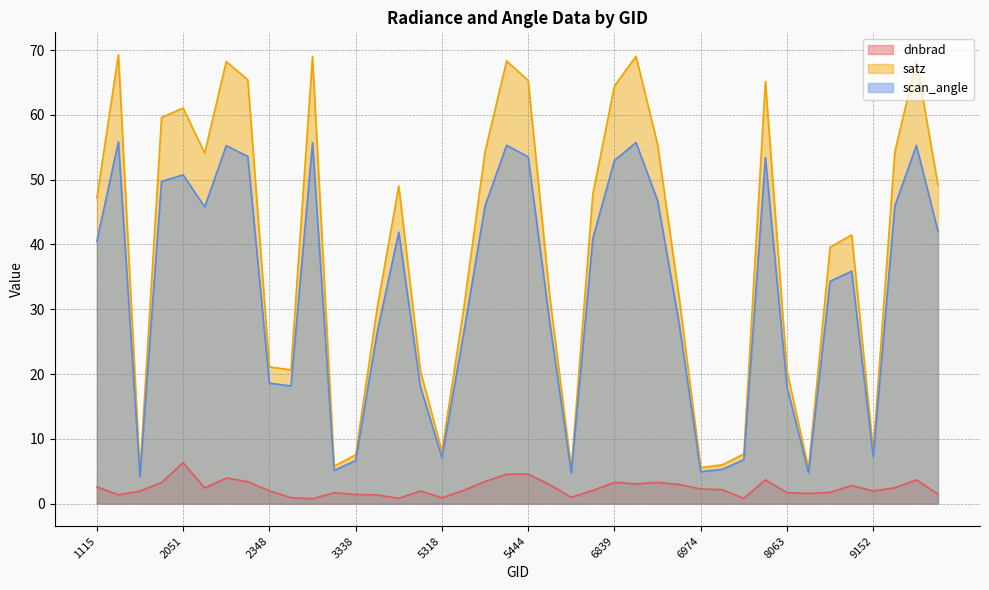

In satz, how many points are higher than both neighbors (excluding endpoints)?

10